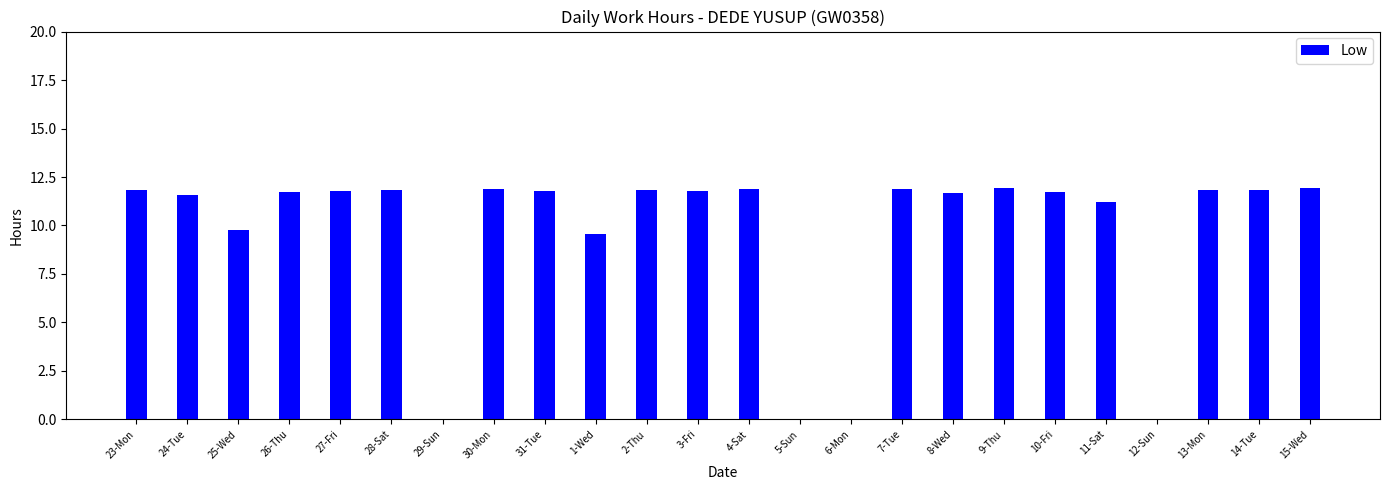

The value at 28-Sat is 11.8. True or false?

True